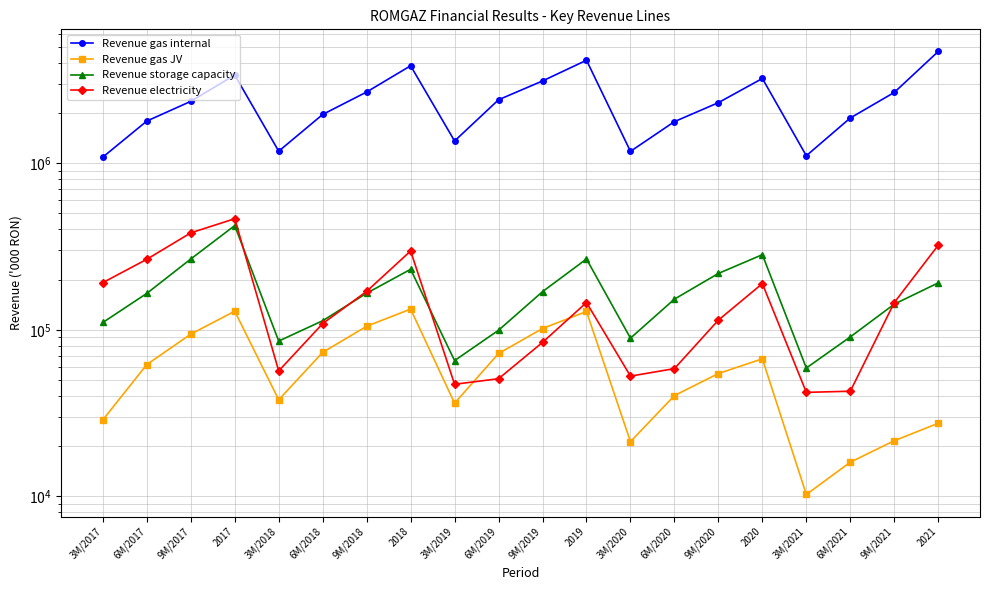

How many lines are shown in the chart?

4